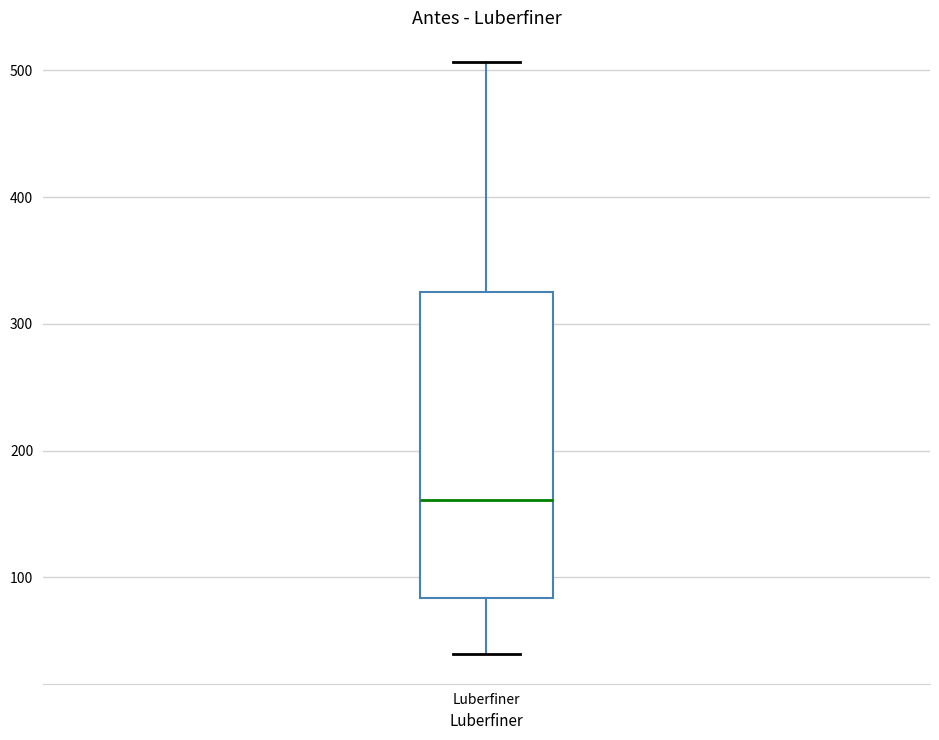

Where is the upper edge of the box for Luberfiner on the y-axis? The values are not printed on the chart, so give them approximately, as read against the axis.

320